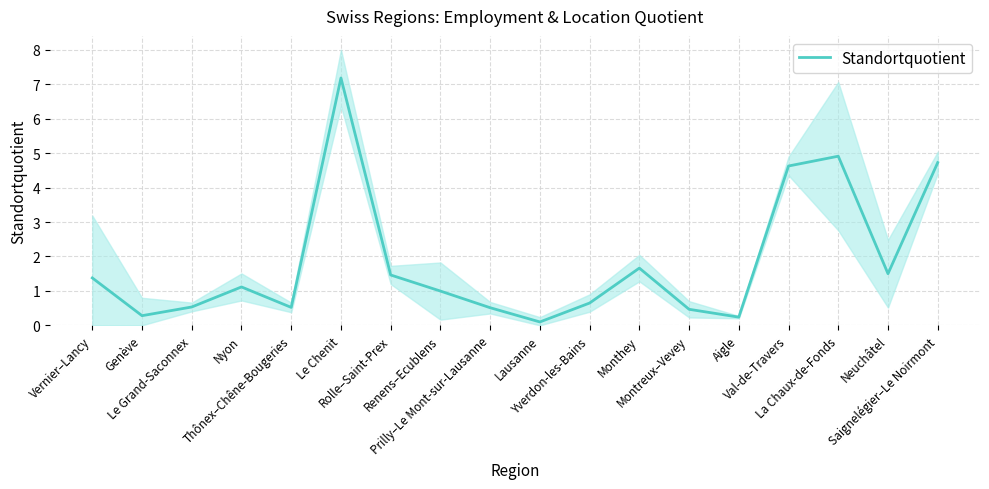

The chart shows a value of 4.7 at Saignelégier–Le Noirmont. True or false?

True